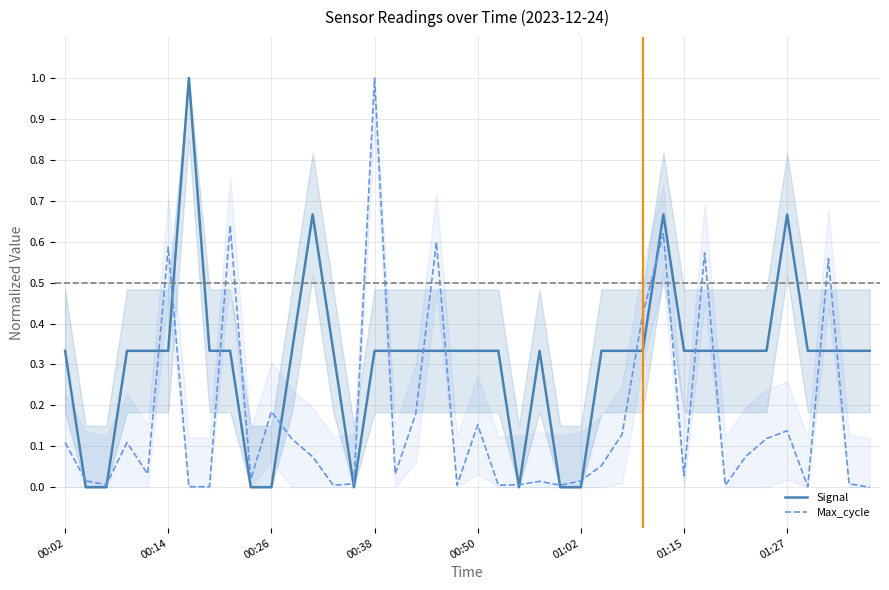

In Max_cycle, how many points are higher than both neighbors (excluding endpoints)?

12